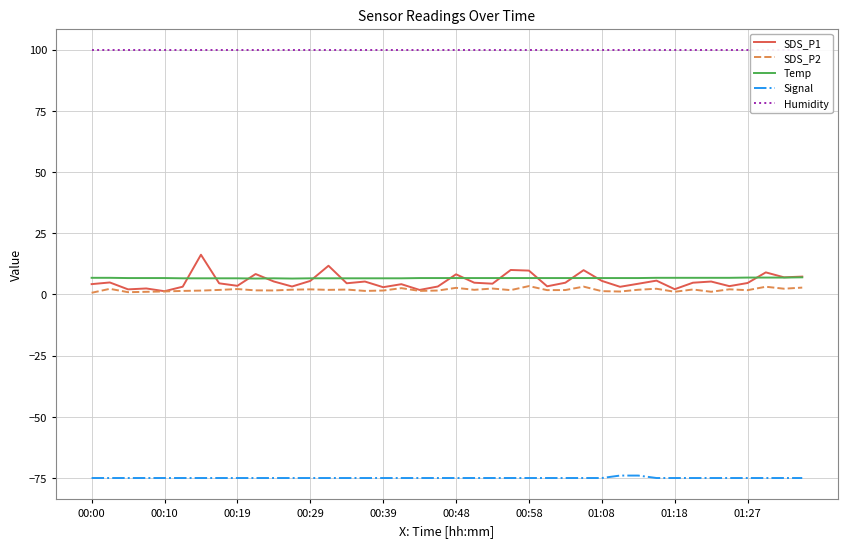

What is the value of the SDS_P2 point at the 24th from the left?

1.8